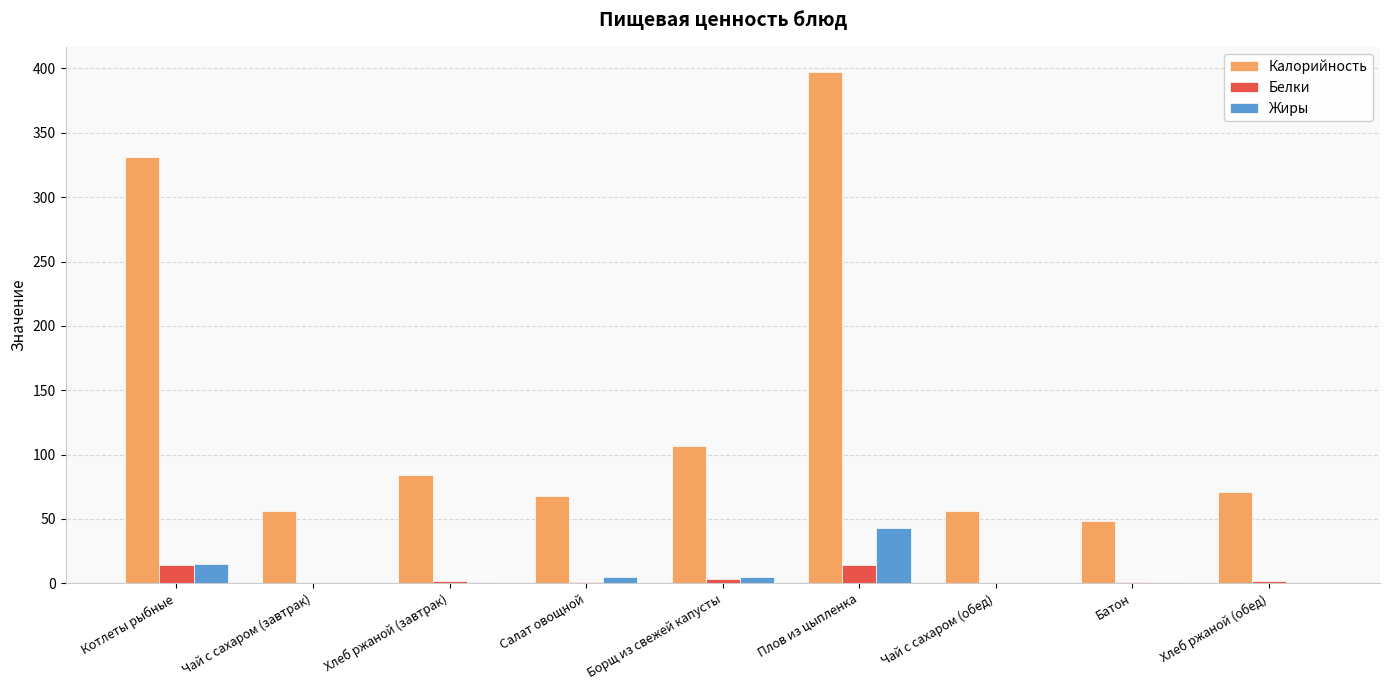

Are the bars horizontal?

No